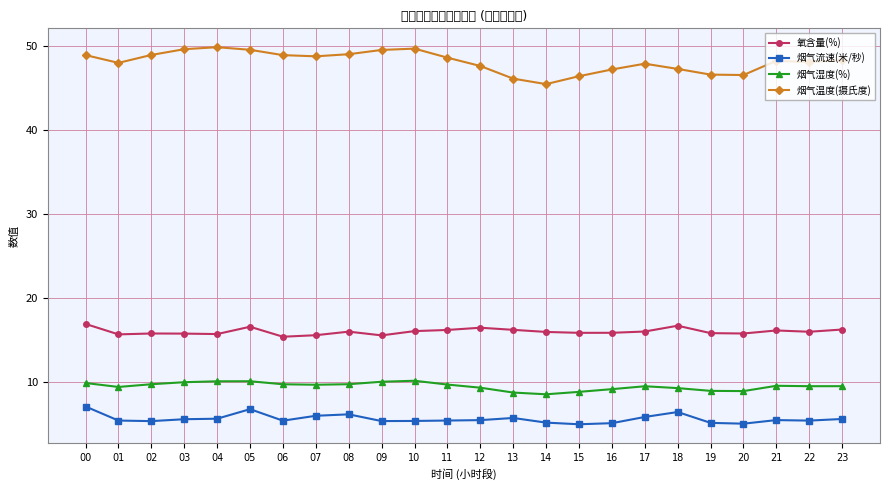

How many series are shown in this chart?

4